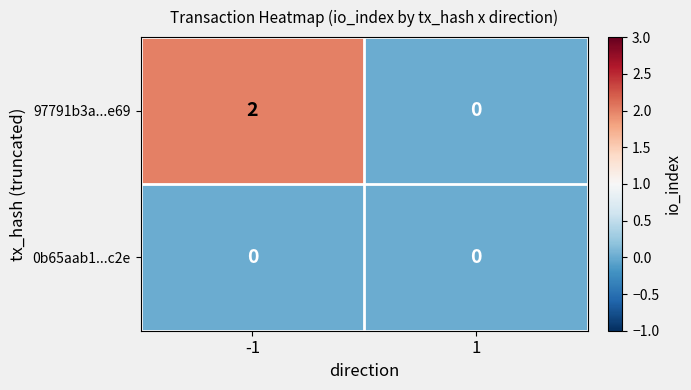

Which series changed the most between -1 and 1?

97791b3a...e69